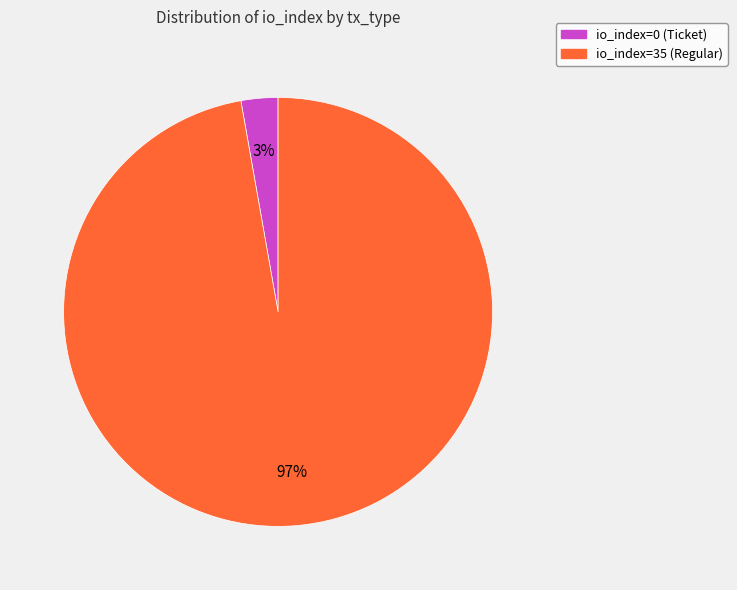

What is the largest slice in the pie chart?

io_index=35 (Regular)